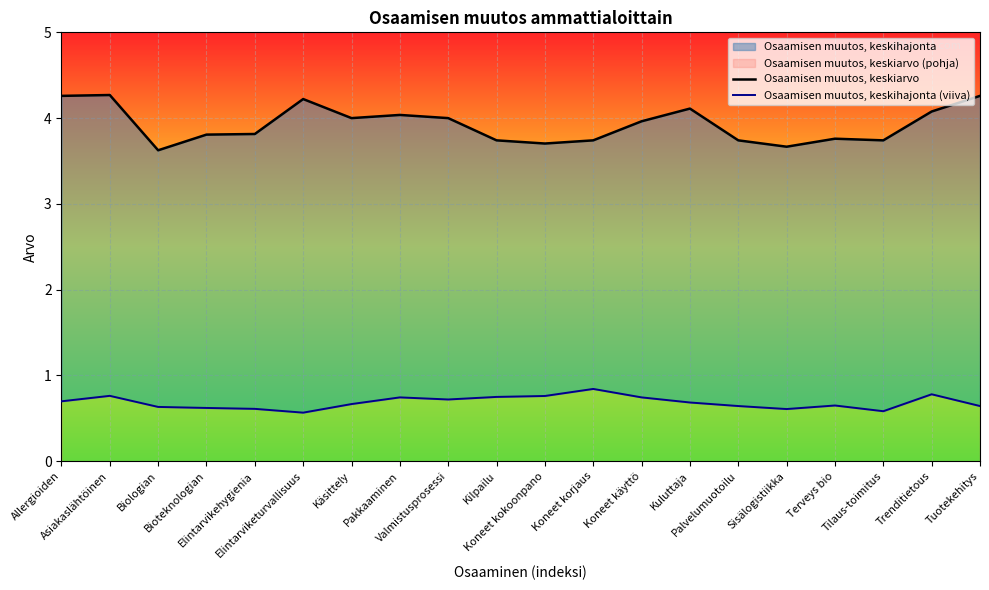

Rank the series by their maximum value, from highest to lowest.

Osaamisen muutos, keskiarvo, Osaamisen muutos, keskihajonta (viiva)